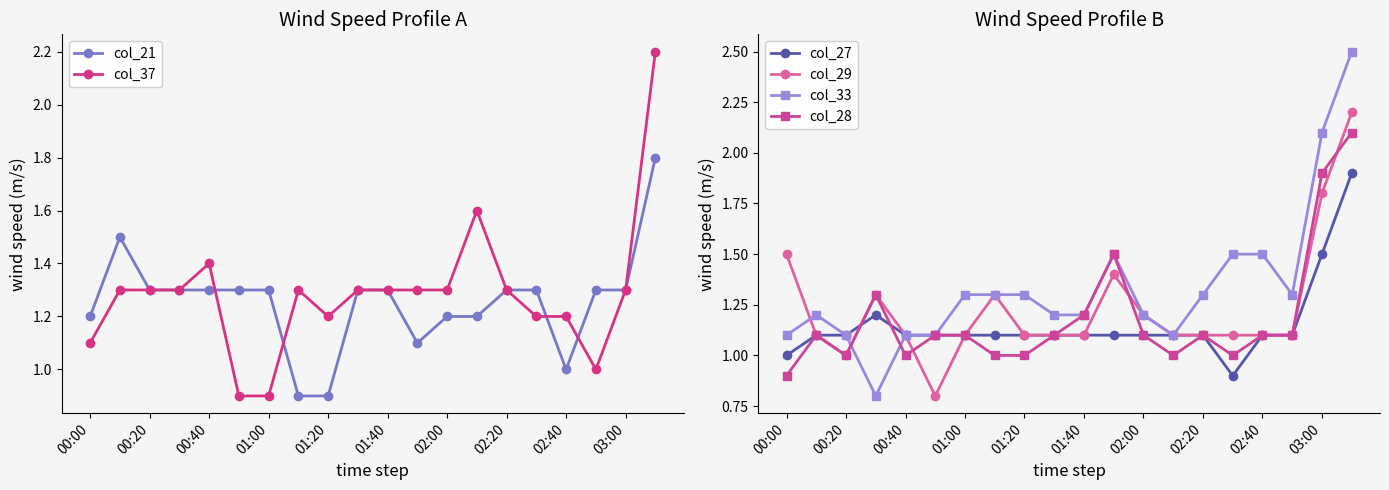

What value does the col_37 series have at 02:40?

1.2